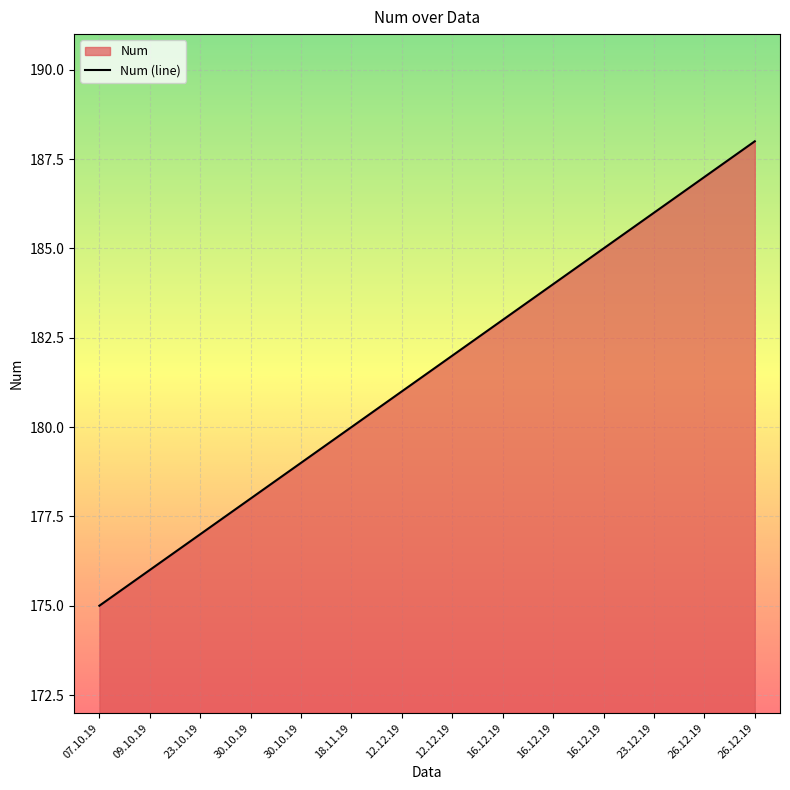

List the labels in order of value, smallest first.

07.10.19, 09.10.19, 23.10.19, 30.10.19, 30.10.19, 18.11.19, 12.12.19, 12.12.19, 16.12.19, 16.12.19, 16.12.19, 23.12.19, 26.12.19, 26.12.19